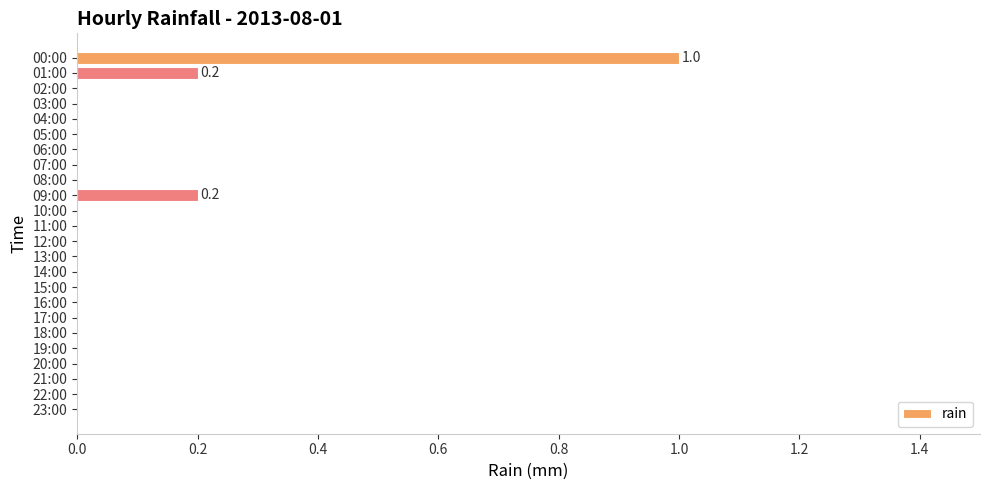

Is it true that the value at 11:00 is 0.0?

True